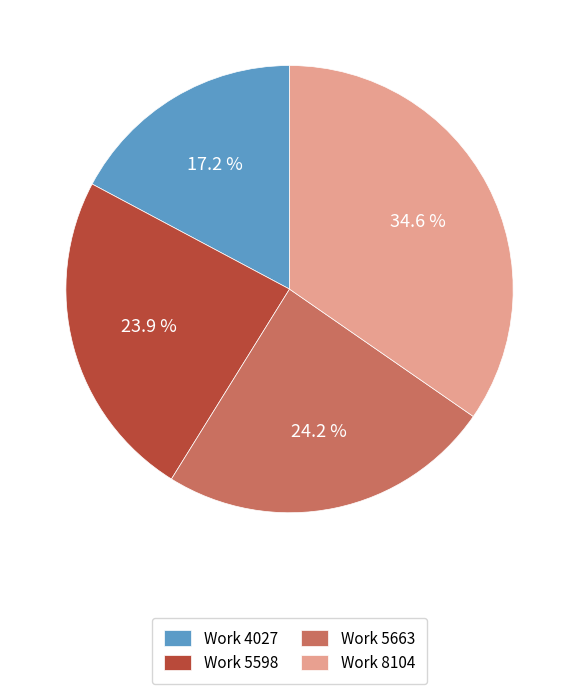

Count the number of slices in the pie.

4